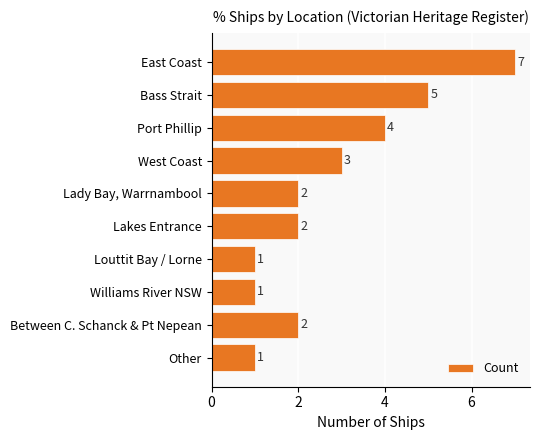

Reading top to bottom, extract all data points from this chart.

7	5	4	3	2	2	1	1	2	1